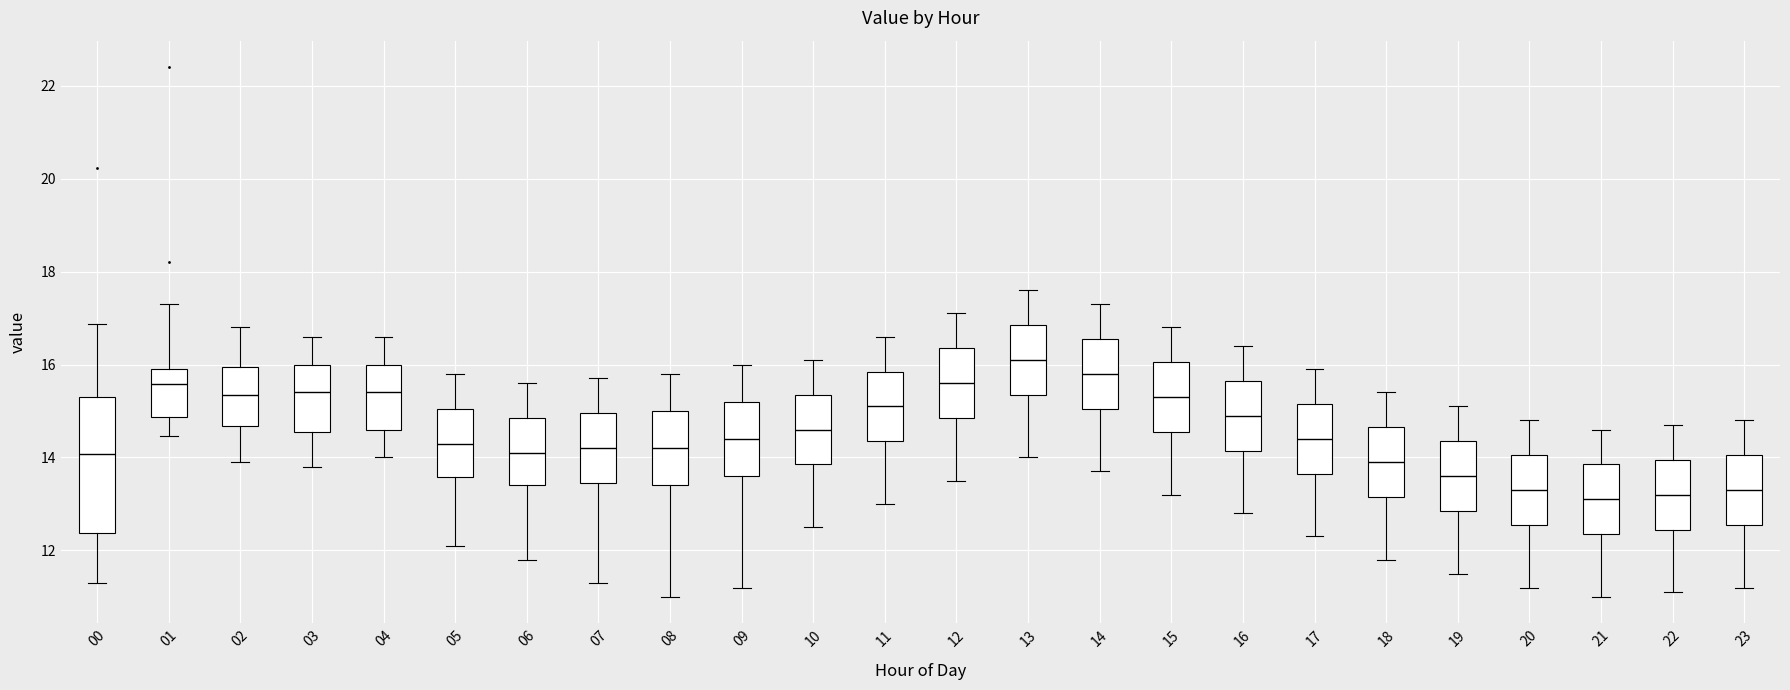

Reading left to right, transcribe this box plot: for each box, give where its median line is, the range the box spans, and where its two whiskers end, as read against the y-axis. The values are not printed on the chart, so give them approximately, as read against the axis.

00: median 14.0, box 12.4 to 15.4, whiskers 11.4 to 16.8
01: median 15.6, box 14.8 to 16.0, whiskers 14.4 to 17.4
02: median 15.4, box 14.6 to 16.0, whiskers 14.0 to 16.8
03: median 15.4, box 14.6 to 16.0, whiskers 13.8 to 16.6
04: median 15.4, box 14.6 to 16.0, whiskers 14.0 to 16.6
05: median 14.4, box 13.6 to 15.0, whiskers 12.2 to 15.8
06: median 14.2, box 13.4 to 14.8, whiskers 11.8 to 15.6
07: median 14.2, box 13.4 to 15.0, whiskers 11.4 to 15.8
08: median 14.2, box 13.4 to 15.0, whiskers 11.0 to 15.8
09: median 14.4, box 13.6 to 15.2, whiskers 11.2 to 16.0
10: median 14.6, box 13.8 to 15.4, whiskers 12.6 to 16.2
11: median 15.2, box 14.4 to 15.8, whiskers 13.0 to 16.6
12: median 15.6, box 14.8 to 16.4, whiskers 13.6 to 17.2
13: median 16.2, box 15.4 to 16.8, whiskers 14.0 to 17.6
14: median 15.8, box 15.0 to 16.6, whiskers 13.8 to 17.4
15: median 15.4, box 14.6 to 16.0, whiskers 13.2 to 16.8
16: median 15.0, box 14.2 to 15.6, whiskers 12.8 to 16.4
17: median 14.4, box 13.6 to 15.2, whiskers 12.4 to 16.0
18: median 14.0, box 13.2 to 14.6, whiskers 11.8 to 15.4
19: median 13.6, box 12.8 to 14.4, whiskers 11.6 to 15.2
20: median 13.4, box 12.6 to 14.0, whiskers 11.2 to 14.8
21: median 13.2, box 12.4 to 13.8, whiskers 11.0 to 14.6
22: median 13.2, box 12.4 to 14.0, whiskers 11.2 to 14.8
23: median 13.4, box 12.6 to 14.0, whiskers 11.2 to 14.8